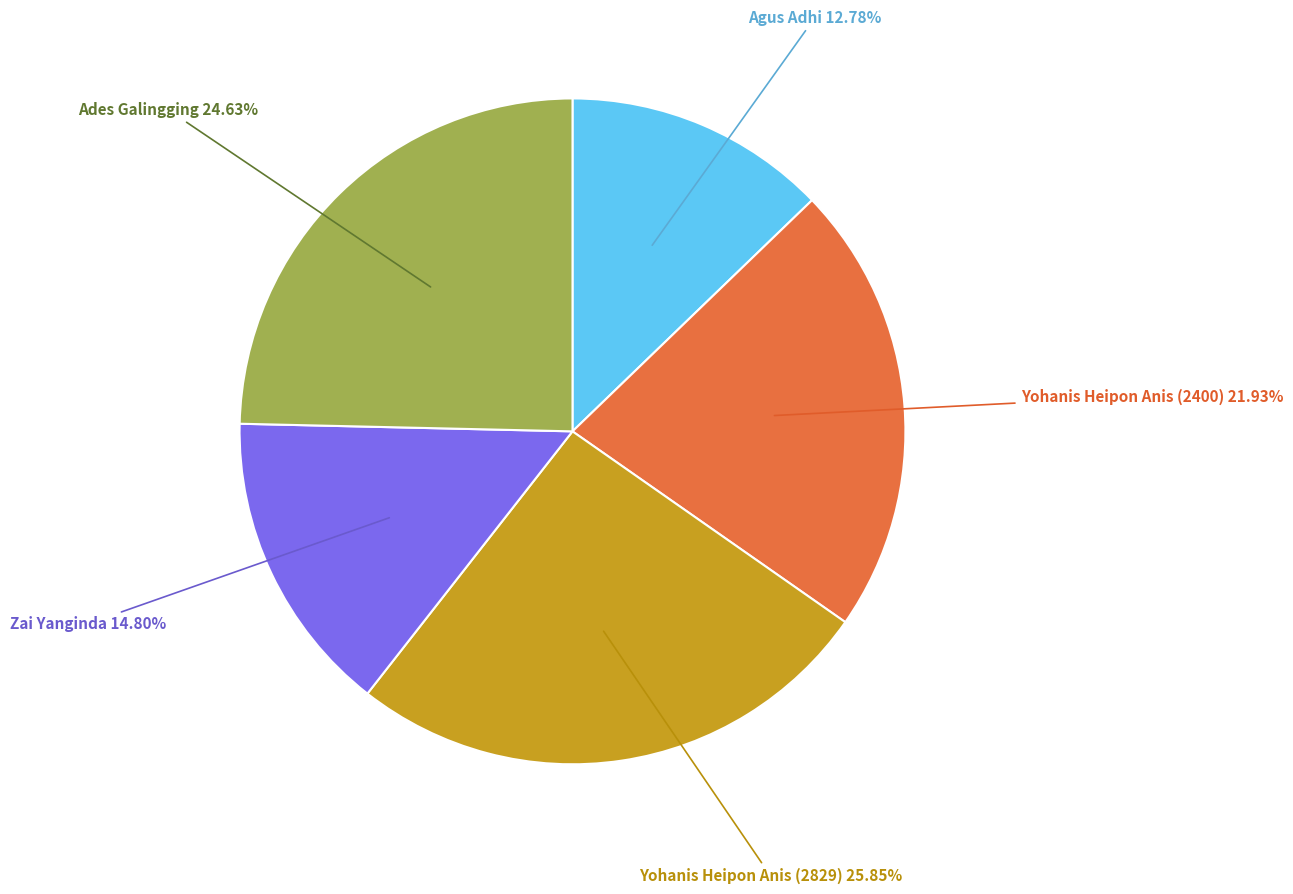

Does Yohanis Heipon Anis (2829) represent more than half of the total?

No